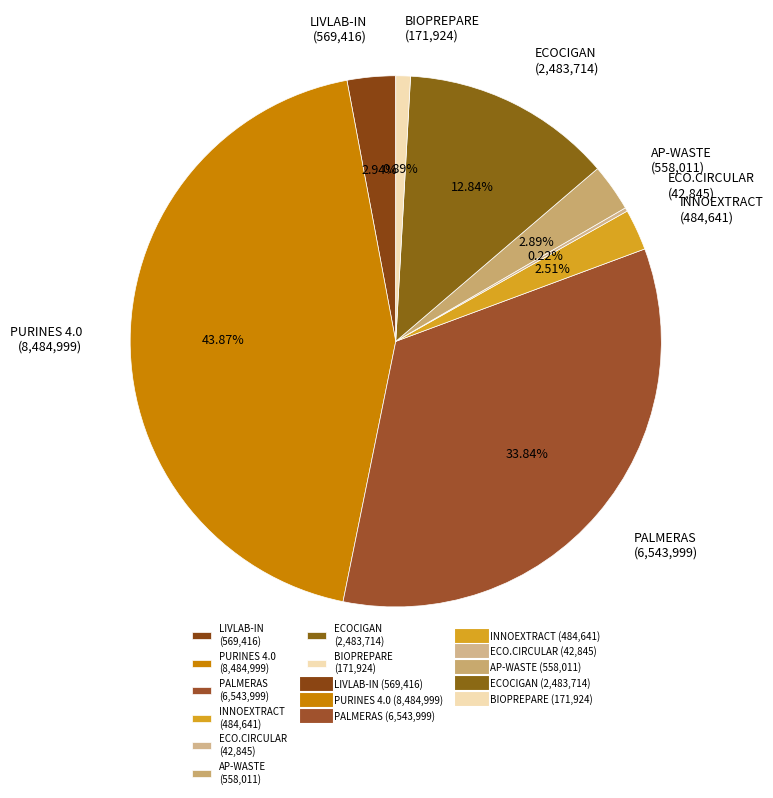

To the nearest percent, what portion does PALMERAS represent?

34%